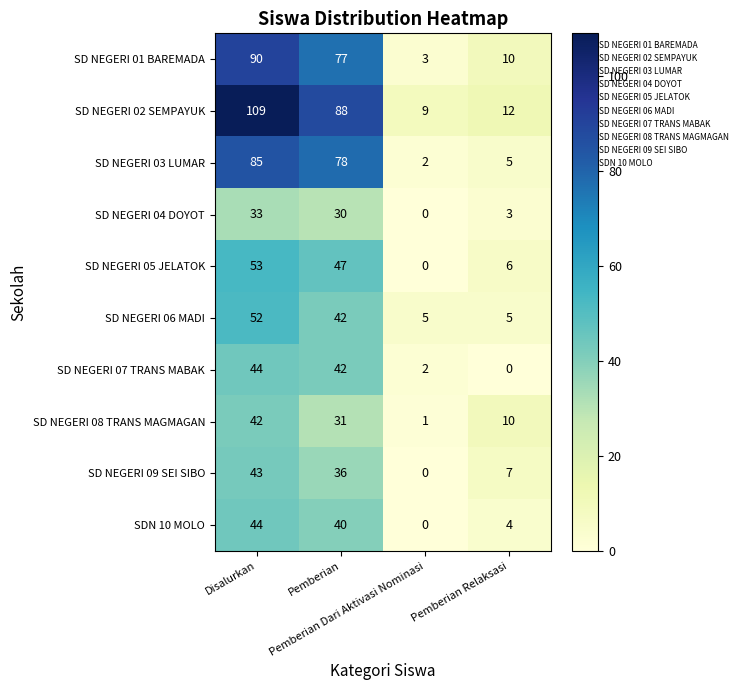

Which series has the widest spread of values?

SD NEGERI 02 SEMPAYUK